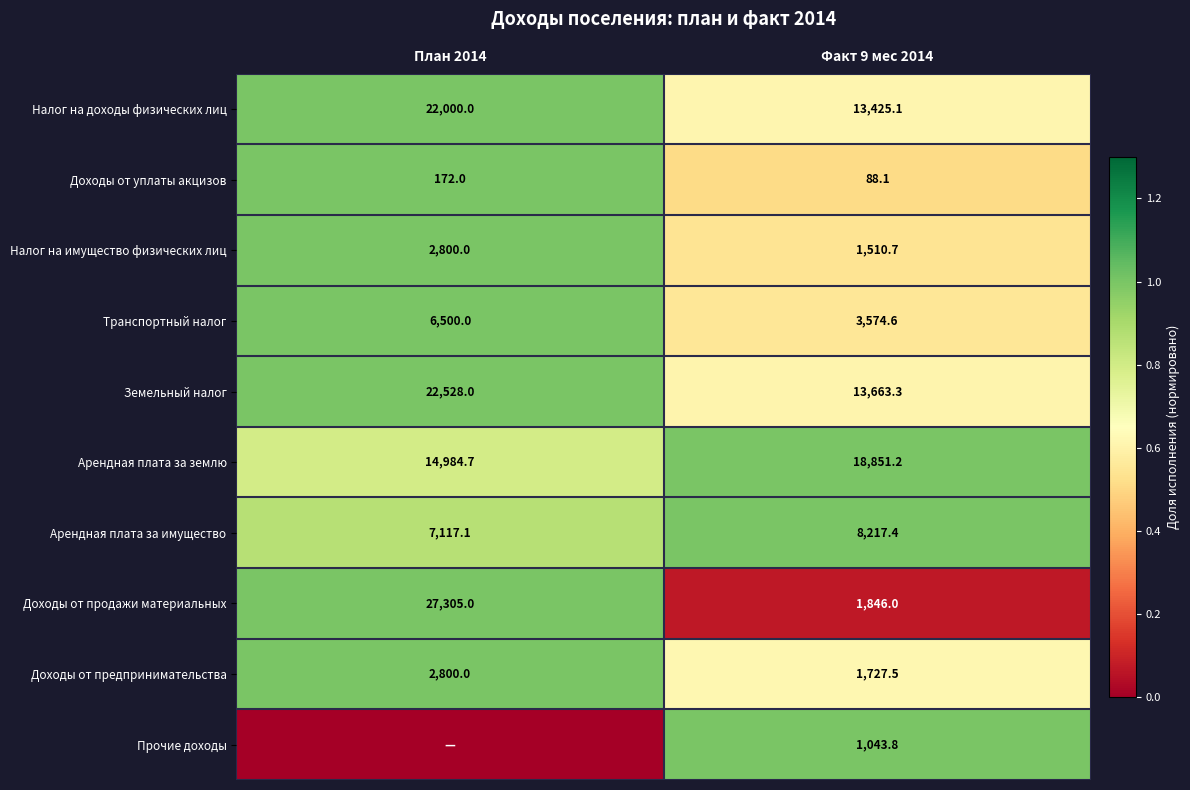

True or false: Доходы от предпринимательства has a value of 2480.9 at Факт 9 мес 2014.

False